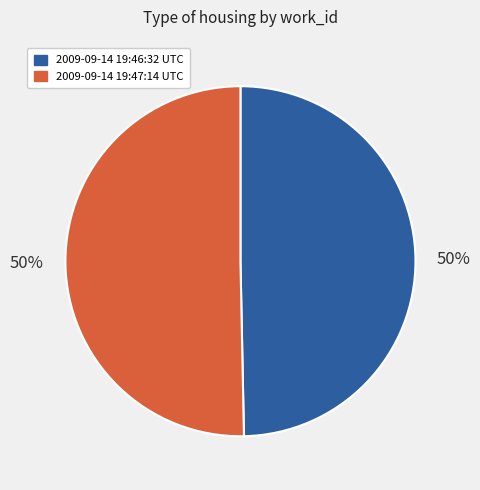

How many segments does this pie chart have?

2